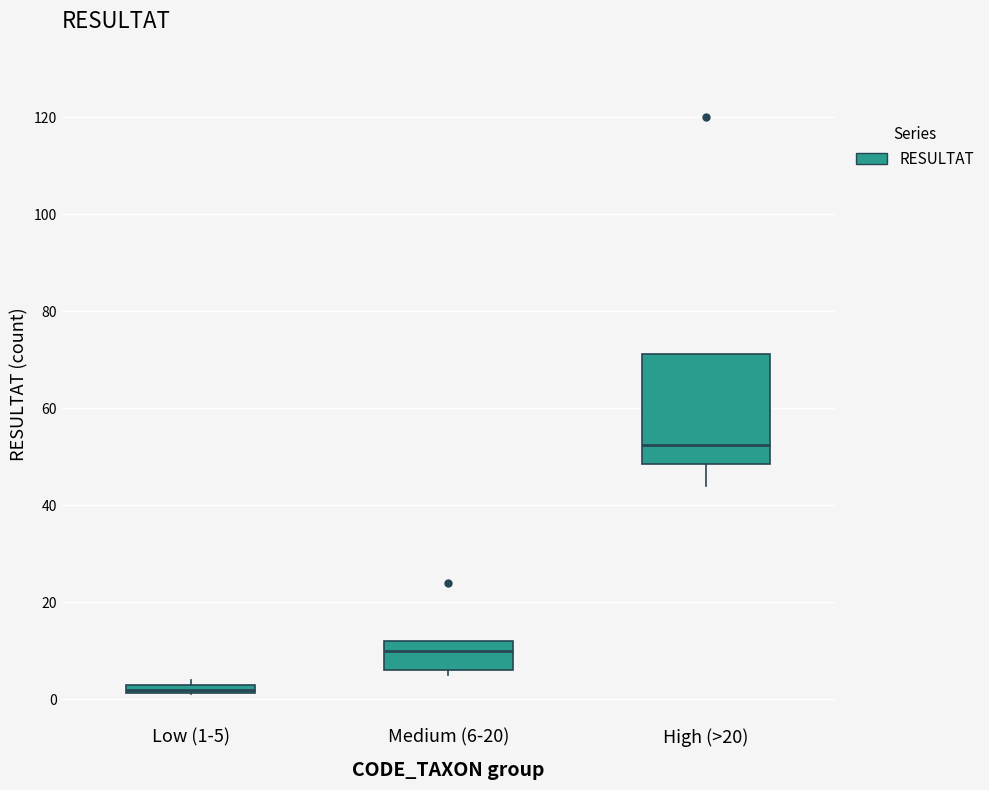

Which box's median line is the lowest?

Low (1-5)